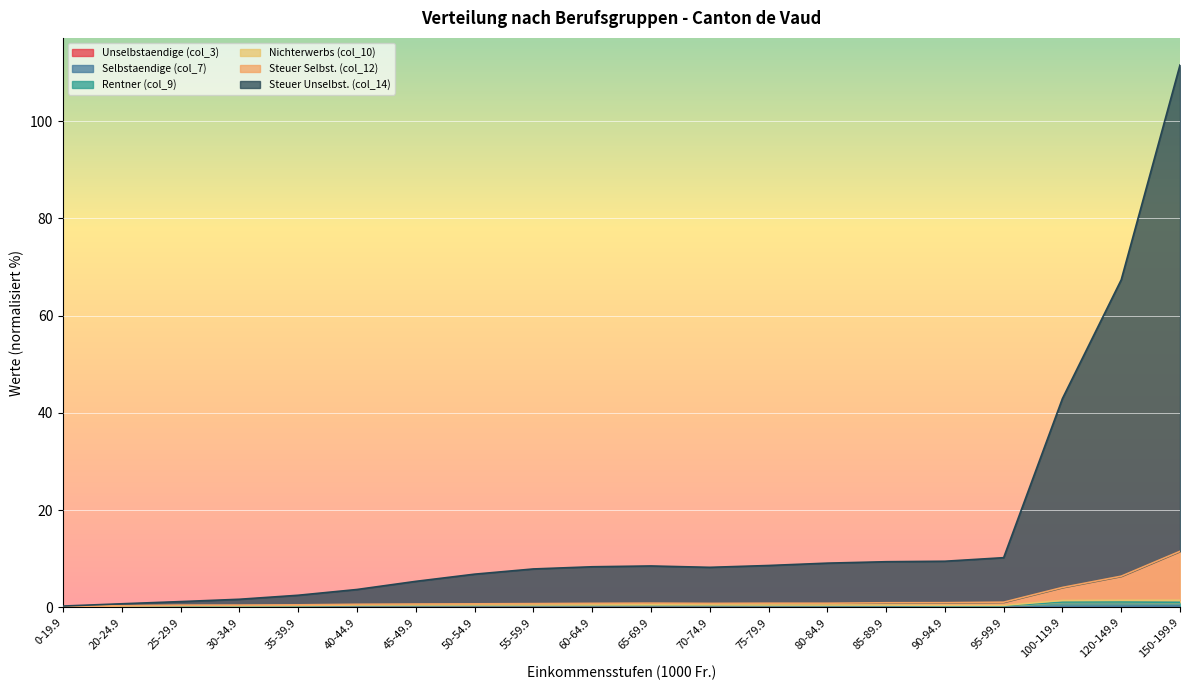

What is the average value of the Steuer Unselbst. (col_14) series?

16.2